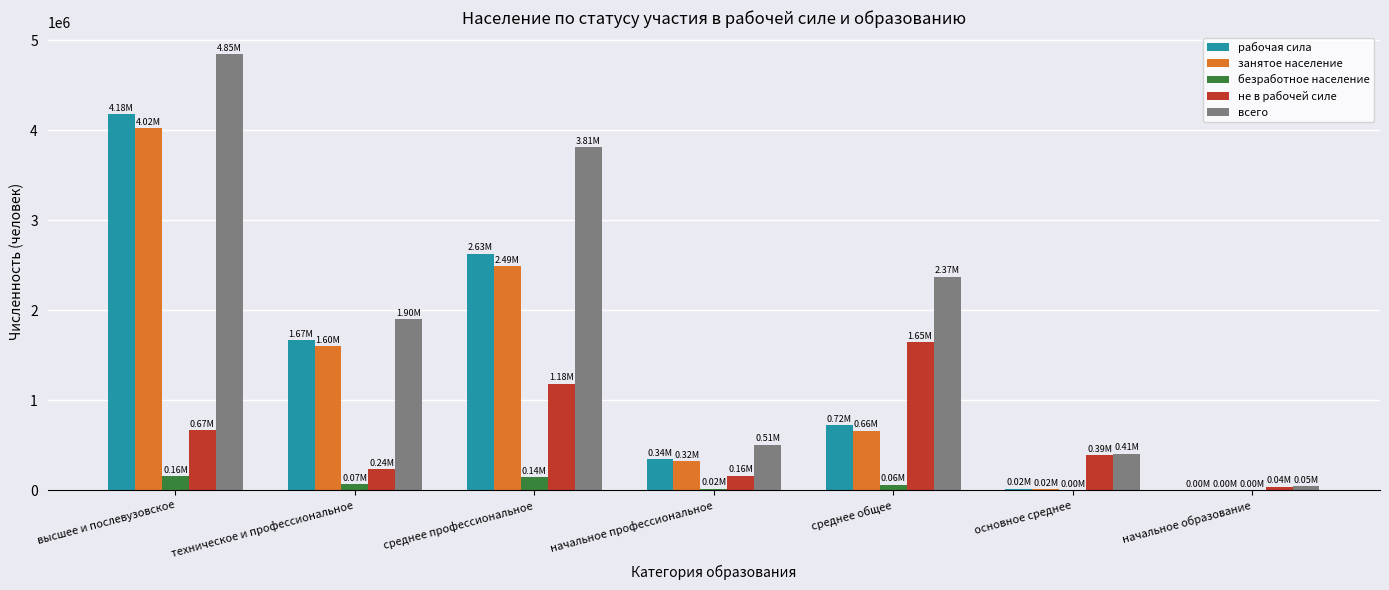

What is the difference between the не в рабочей силе values at начальное профессиональное and техническое и профессиональное?

72742